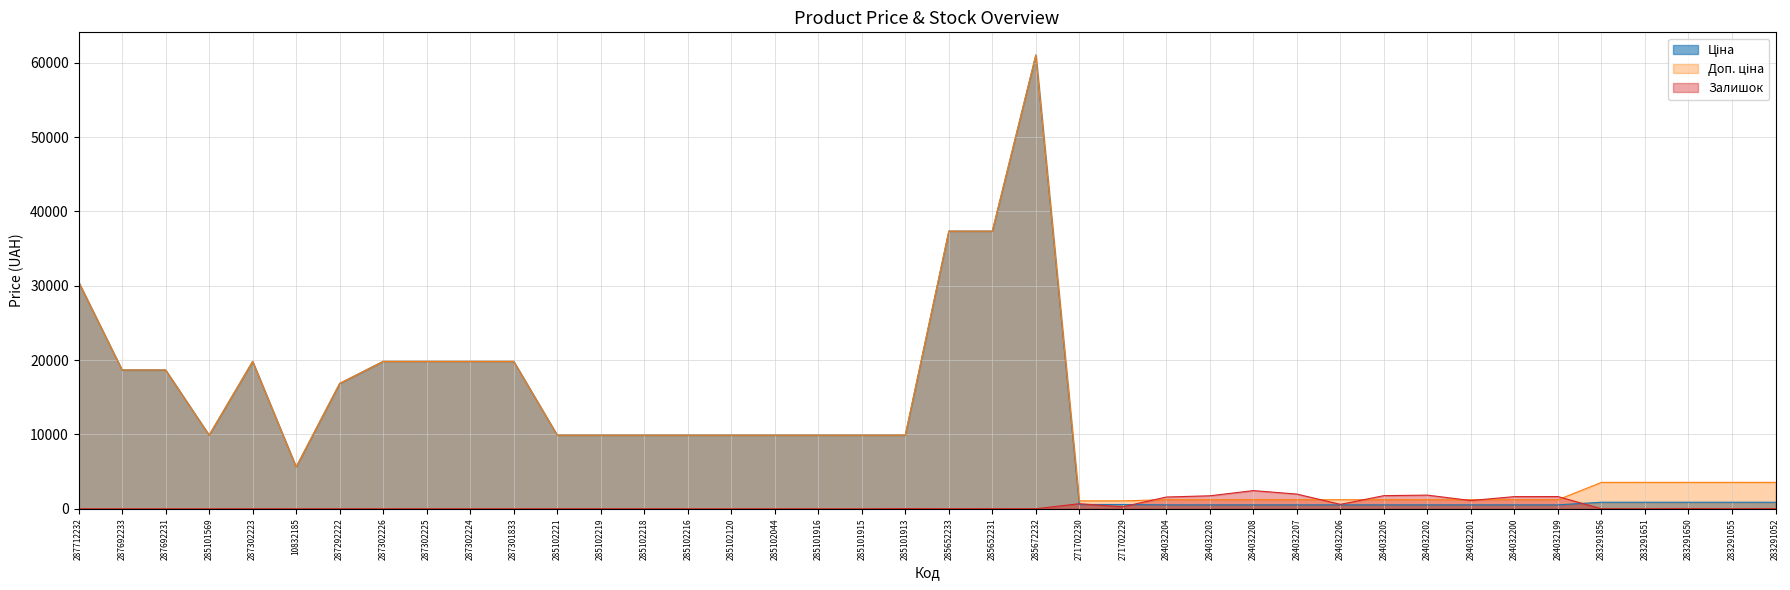

True or false: Ціна has more than 1 points higher than both neighbors.

True